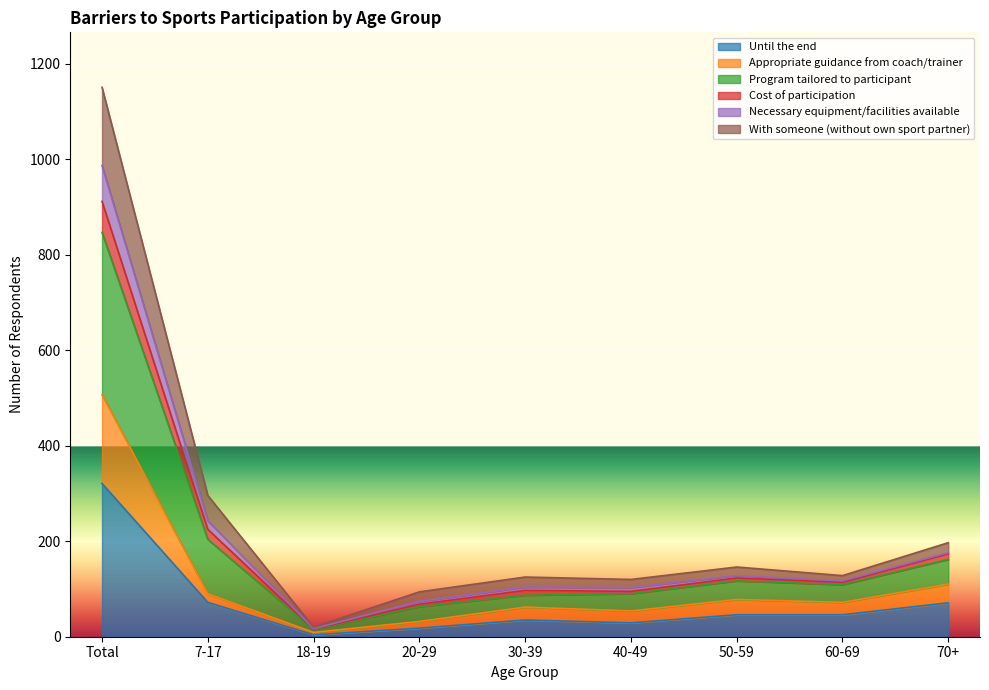

Is the value of Cost of participation at 18-19 greater than the value of Appropriate guidance from coach/trainer at 50-59?

No